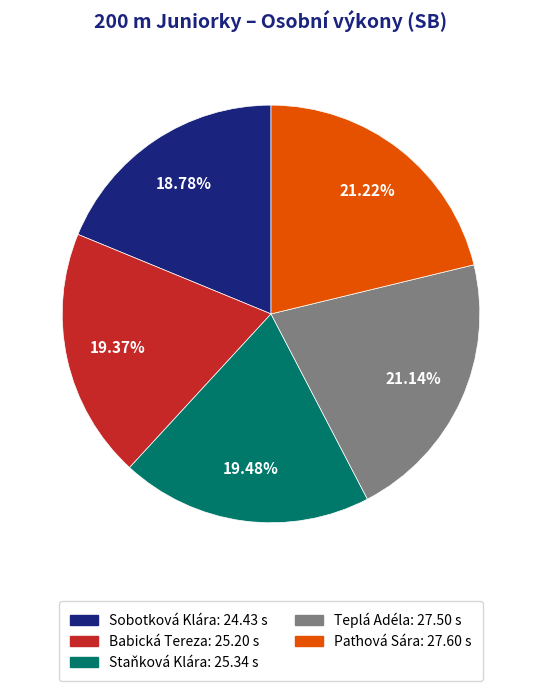

Is there a majority slice in this chart?

No